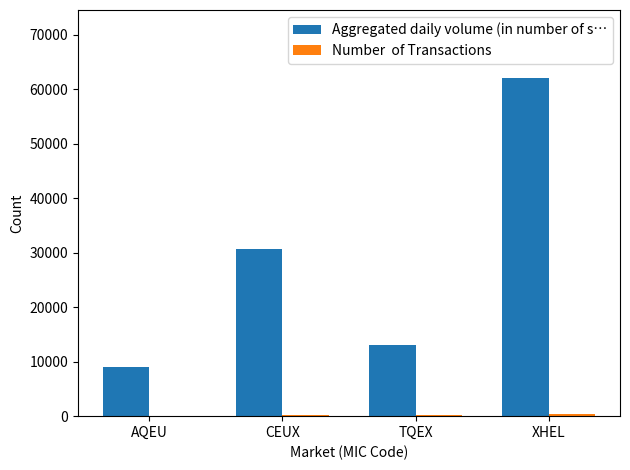

At which category is the sum across all series the highest?

XHEL